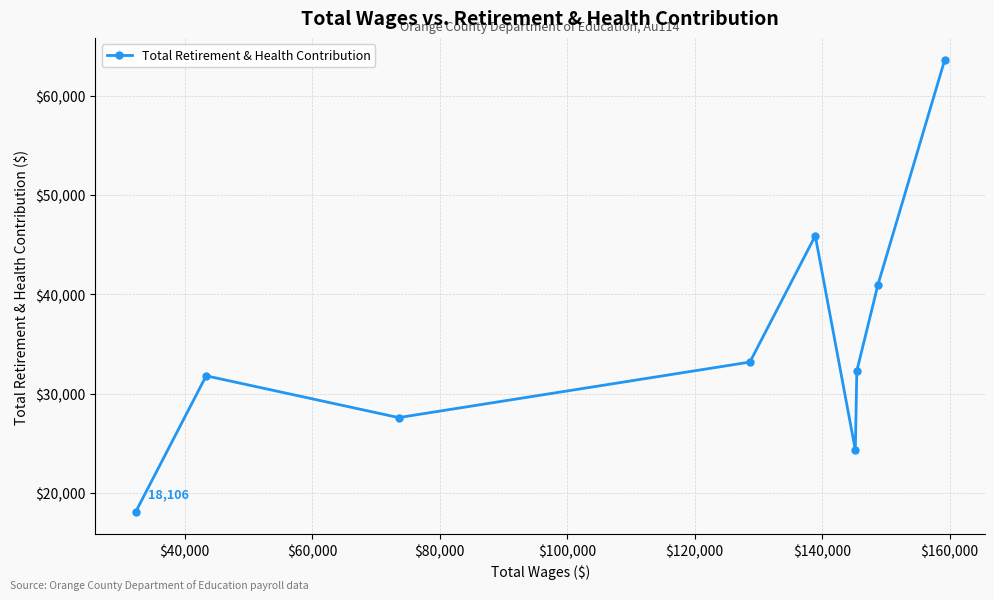

What is the value of the 3rd point from the left?

27588